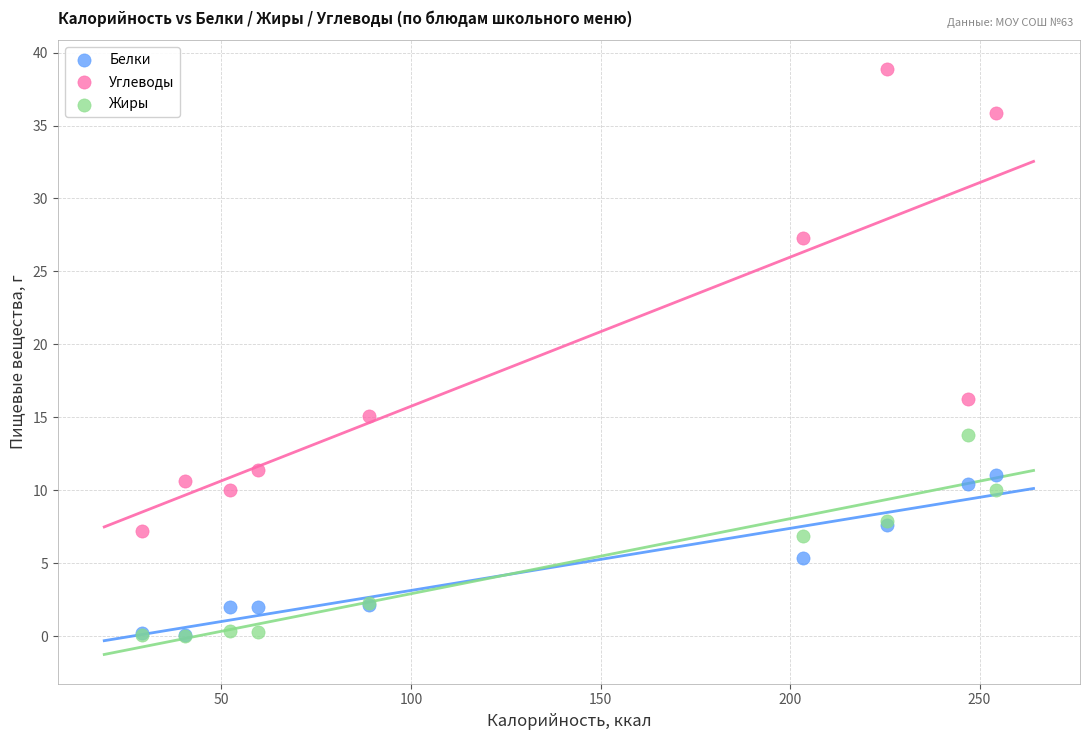

In the Углеводы series, what Y value is closest to 23?

27.3